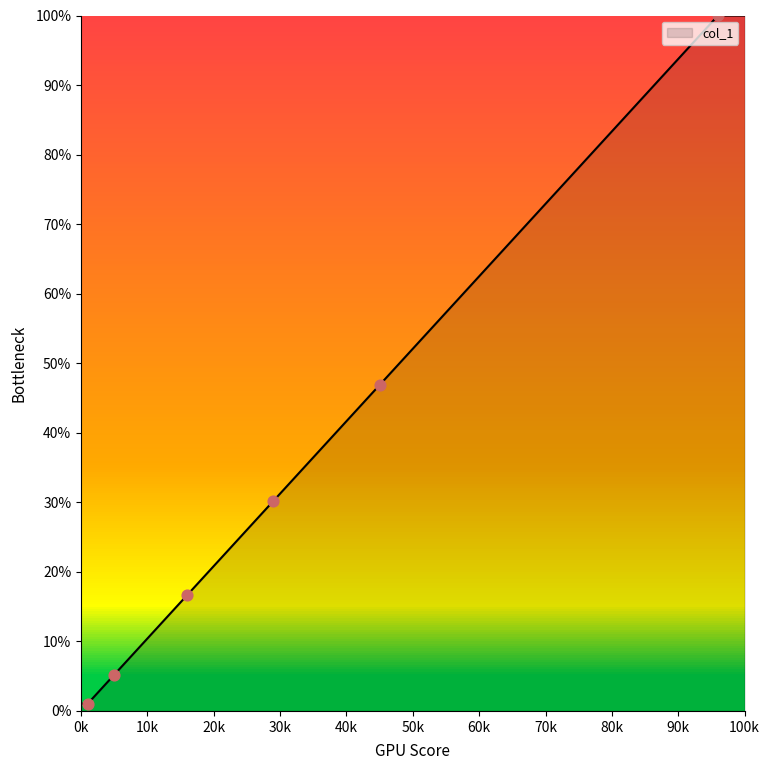

What is the change in value from 5 to 45?

+41.7